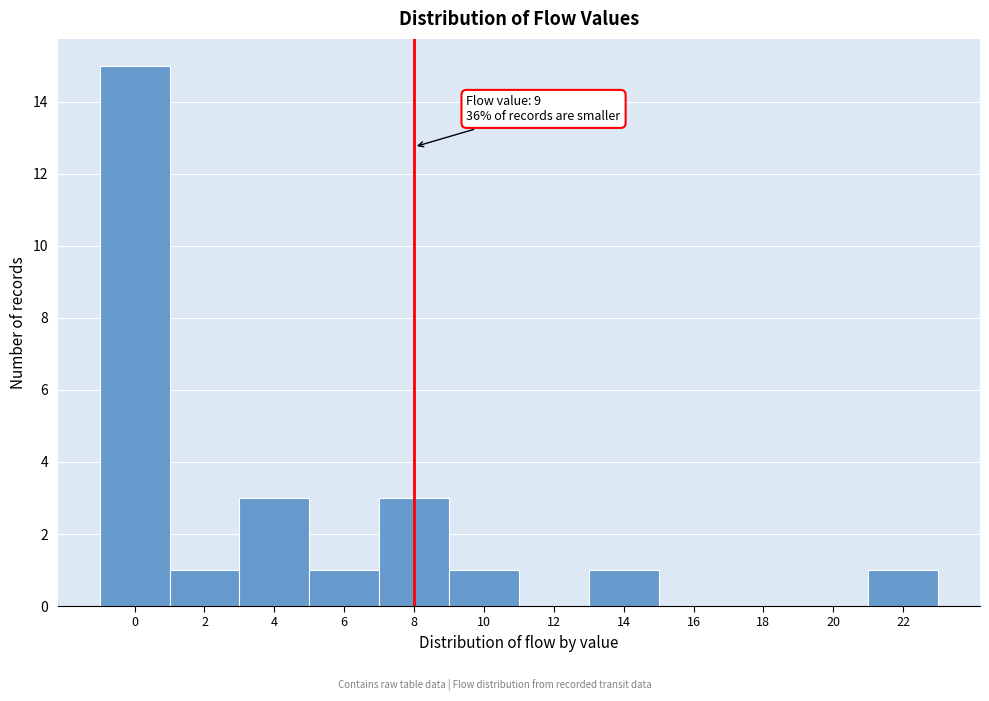

Reading left to right, extract all data points from this chart.

0=15	2=1	4=3	6=1	8=3	10=1	12=0	14=1	16=0	18=0	20=0	22=1